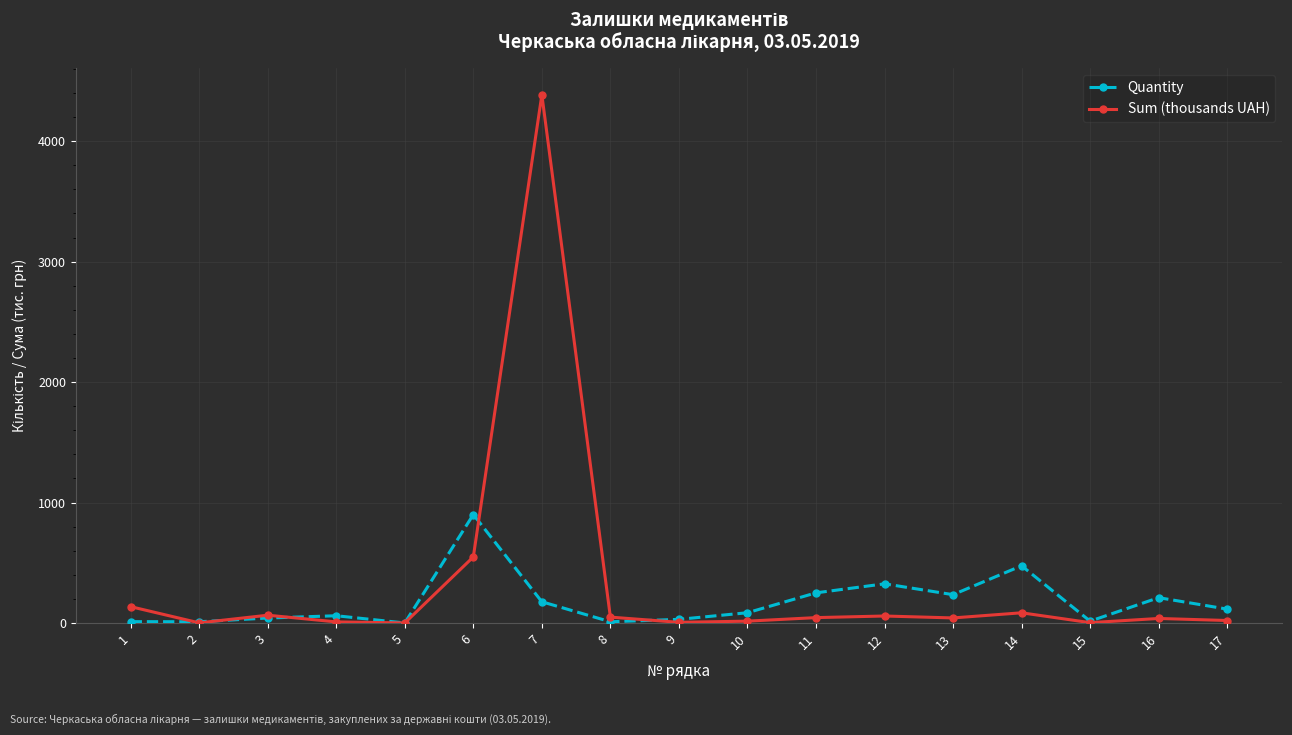

Which series changed the most between 5 and 12?

Quantity